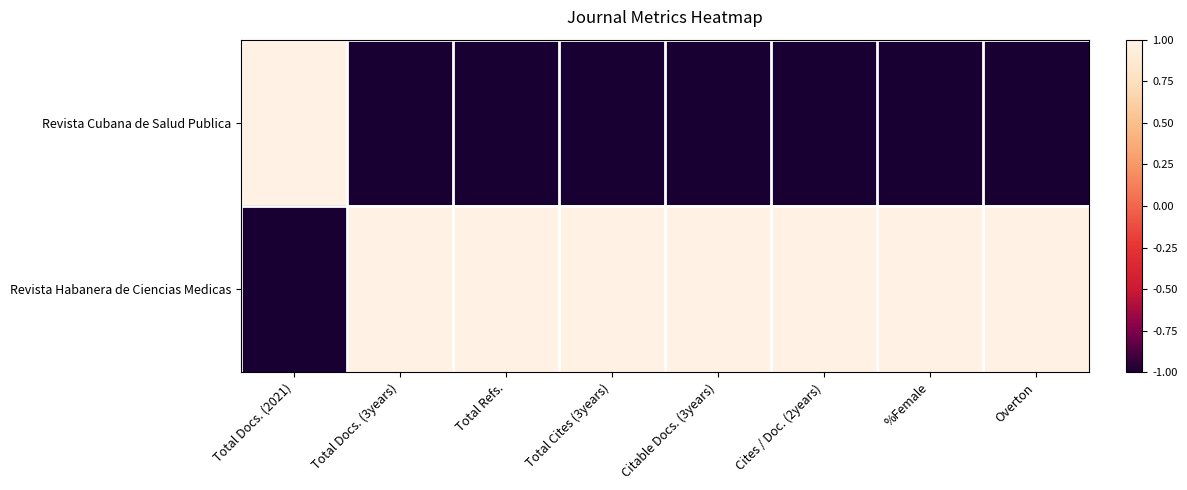

Reading left to right, transcribe all the data shown in this chart.

Revista Cubana de Salud Publica: Total Docs. (2021)=1	Total Docs. (3years)=-1	Total Refs.=-1	Total Cites (3years)=-1	Citable Docs. (3years)=-1	Cites / Doc. (2years)=-1	%Female=-1	Overton=-1
Revista Habanera de Ciencias Medicas: Total Docs. (2021)=-1	Total Docs. (3years)=1	Total Refs.=1	Total Cites (3years)=1	Citable Docs. (3years)=1	Cites / Doc. (2years)=1	%Female=1	Overton=1